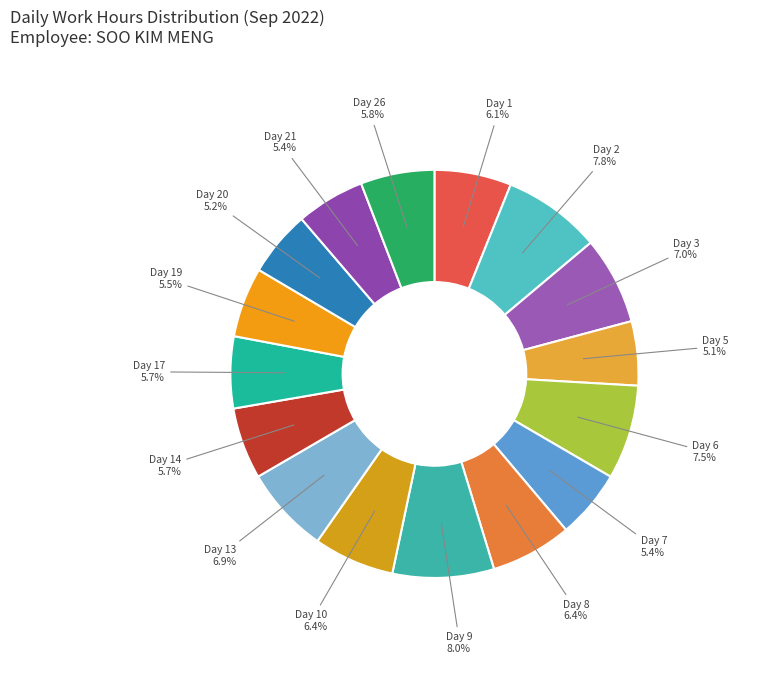

Which category has the biggest portion of the pie?

Day 9